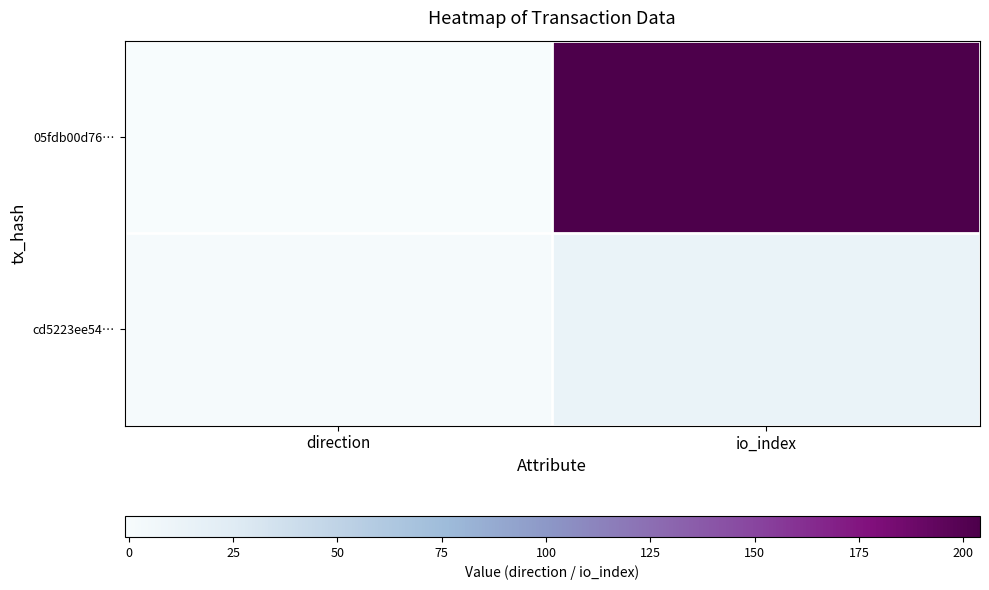

What is the spread (max minus min) of values at io_index?

191